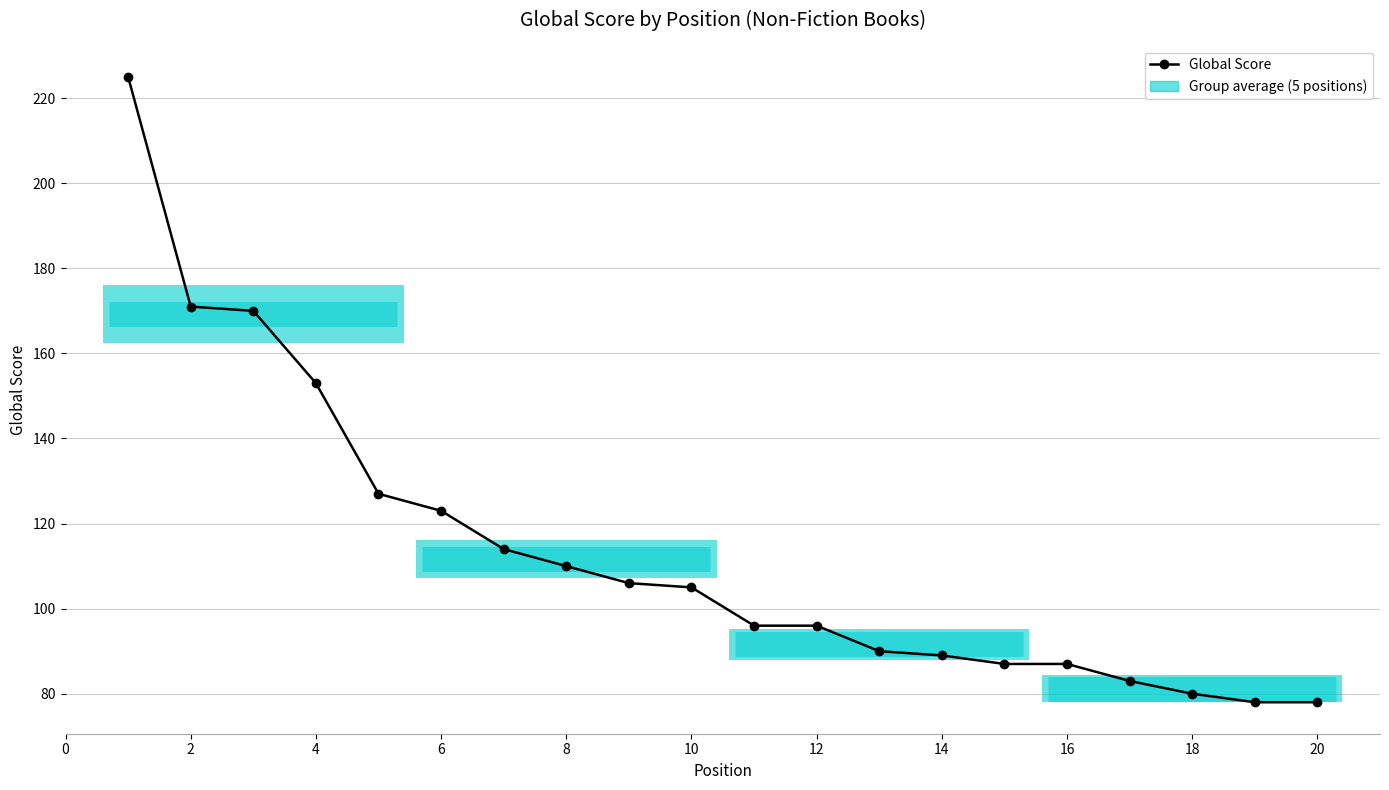

True or false: the data shows 155 at 0.

False